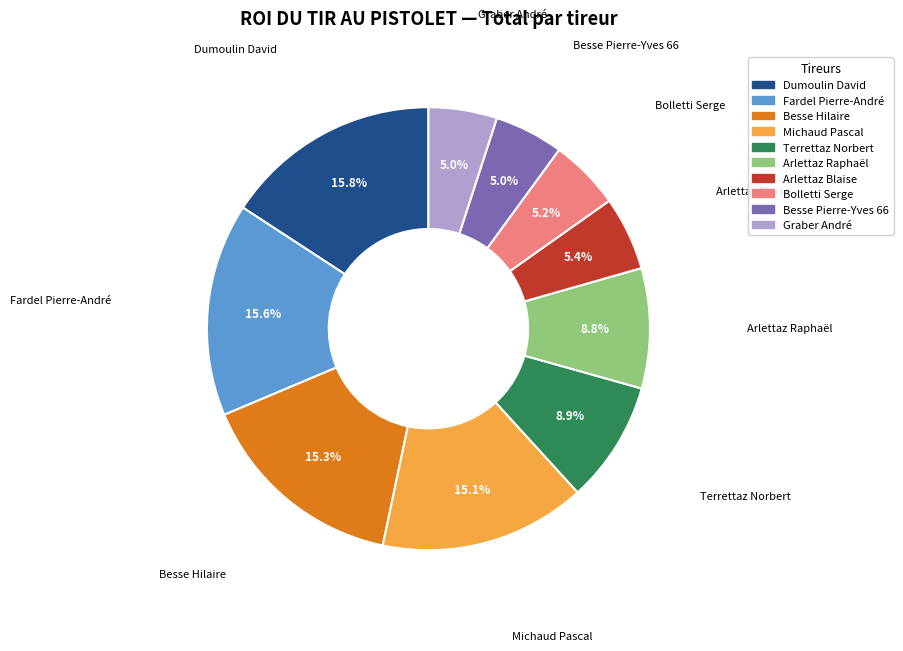

What is the total percentage of Besse Pierre-Yves 66 and Dumoulin David?

20.8%